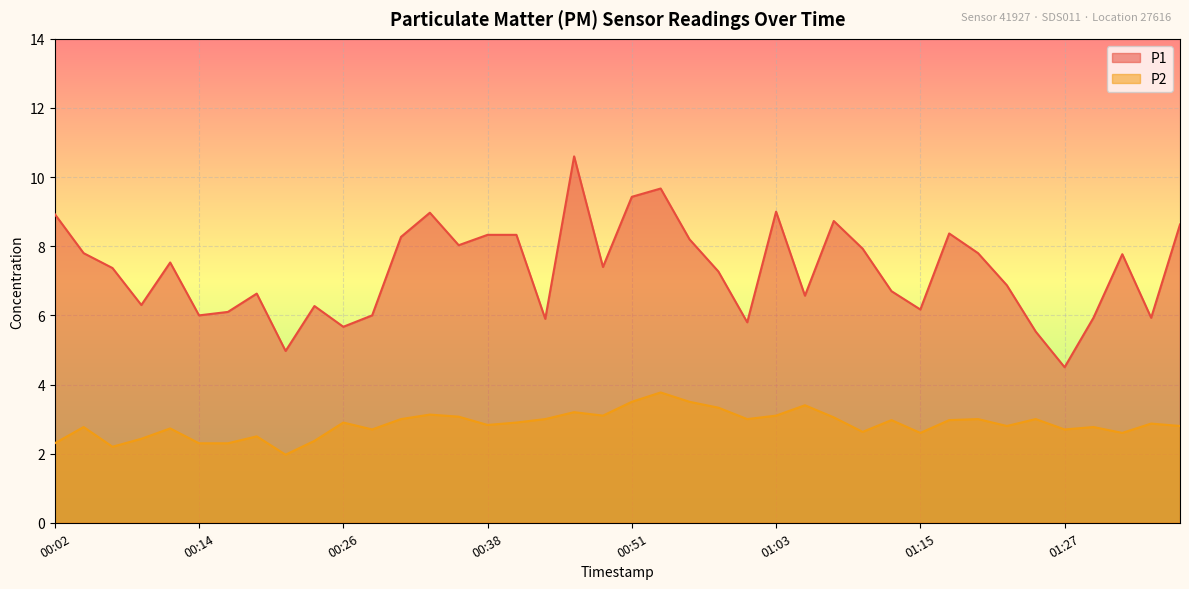

Which series has the largest total across all categories?

P1